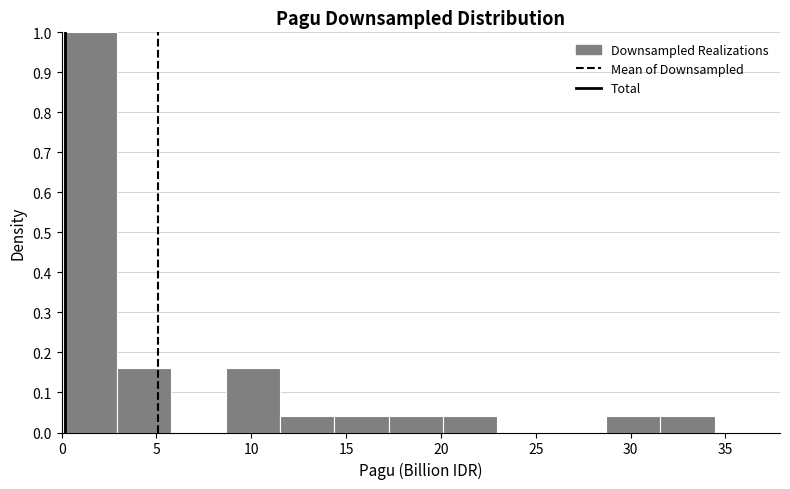

Over which range of the x-axis is the bar tallest?

0.0 to 3.0